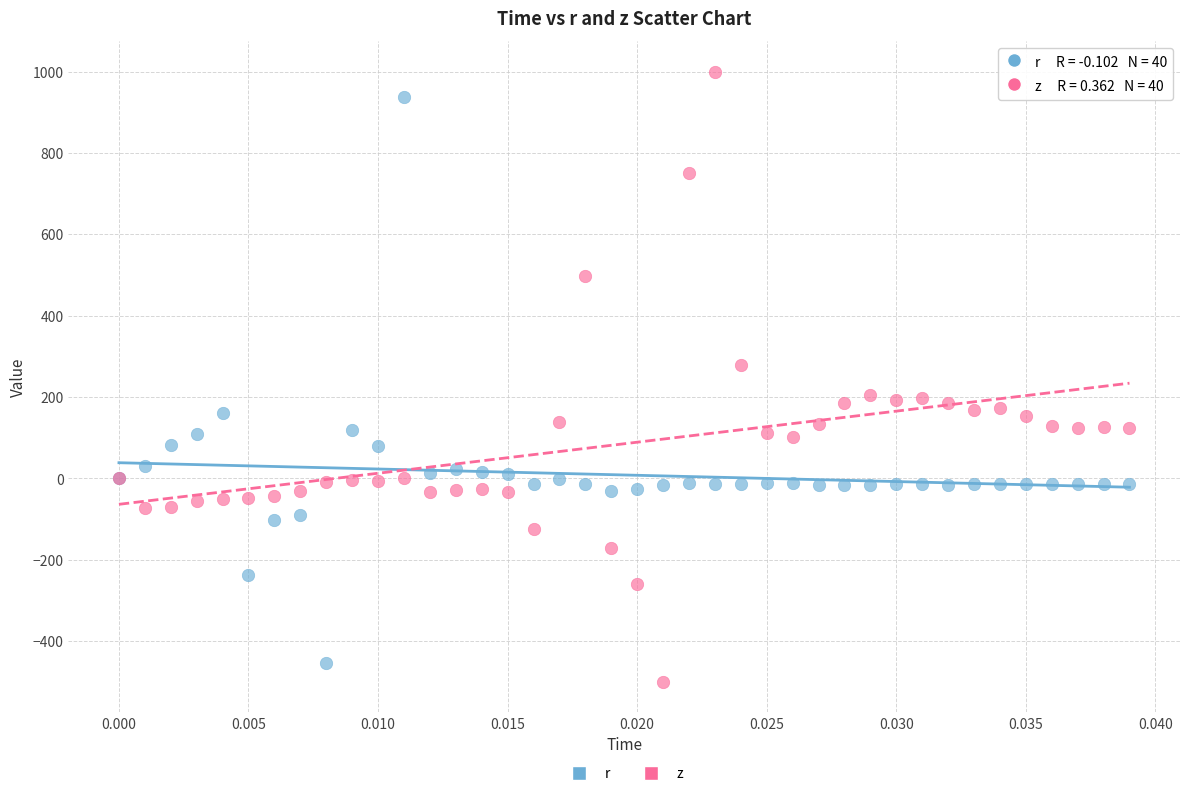

Across all series, what Y value is closest to 250?

278.2